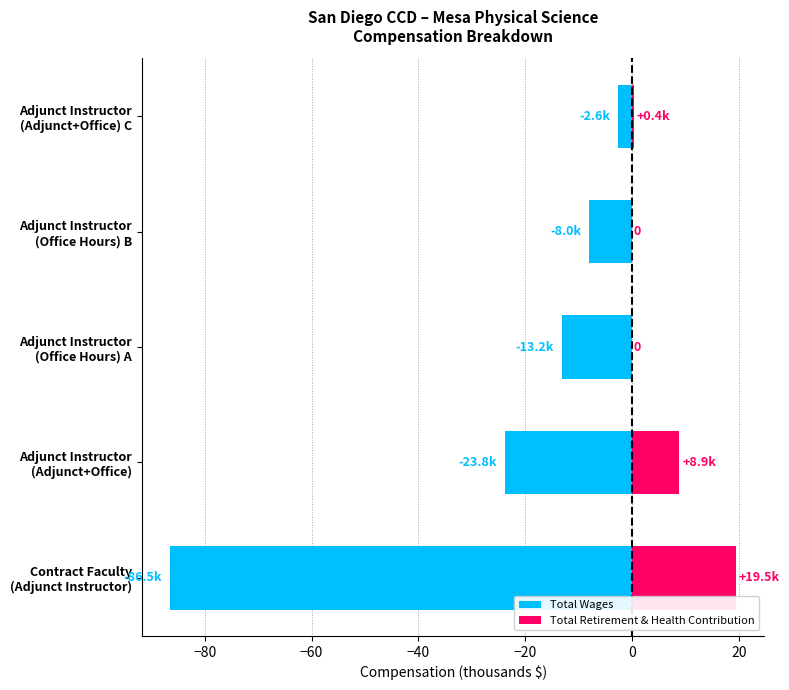

Which series has the largest total across all categories?

Total Retirement & Health Contribution